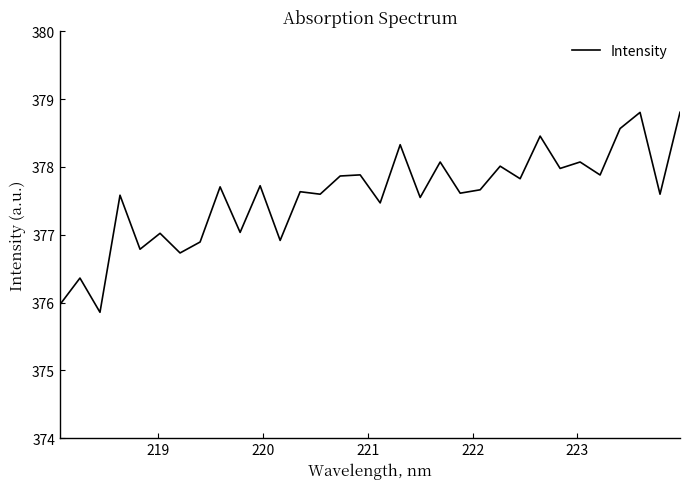

What is the difference between the second highest and second lowest values?

2.8